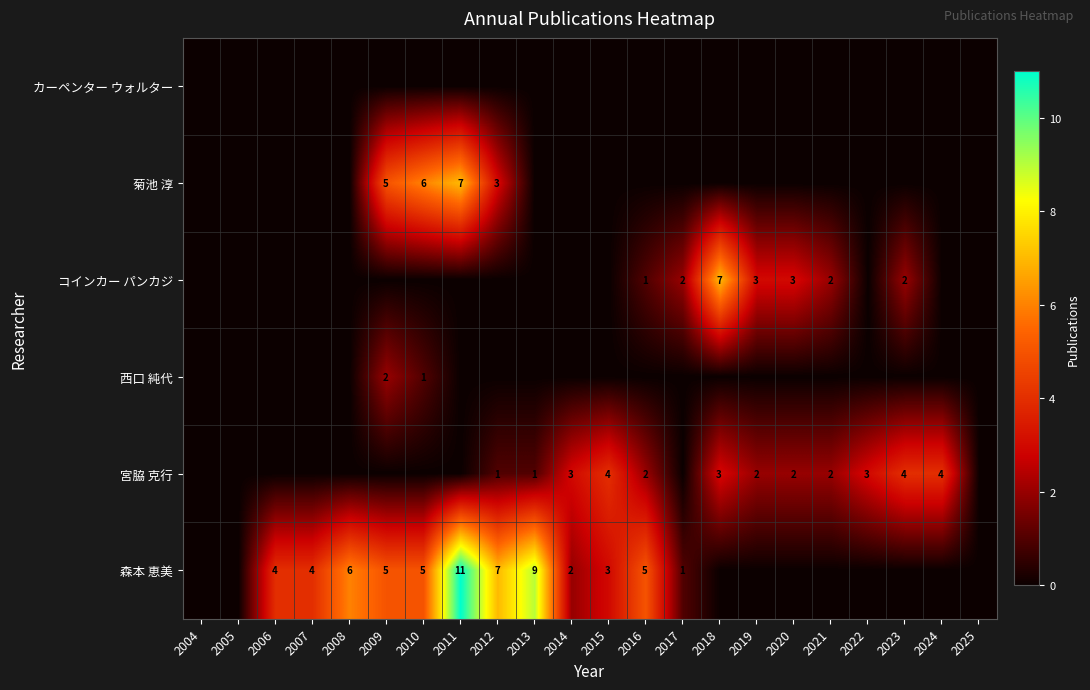

The 宮脇 克行 series shows 2 at 2016. True or false?

True